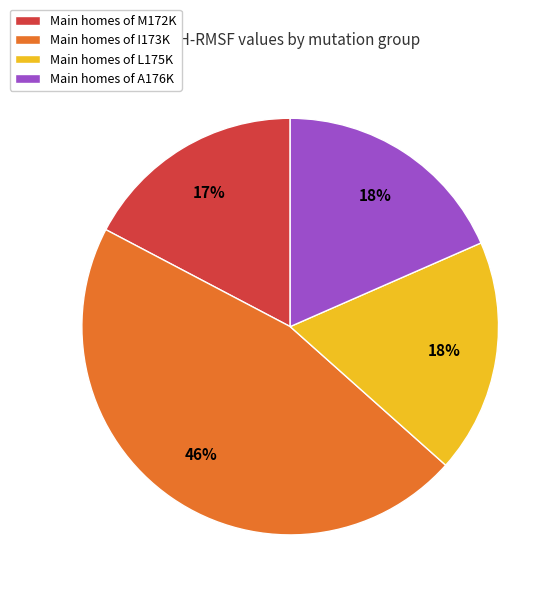

The Main homes of L175K slice represents 18% of the pie. True or false?

True